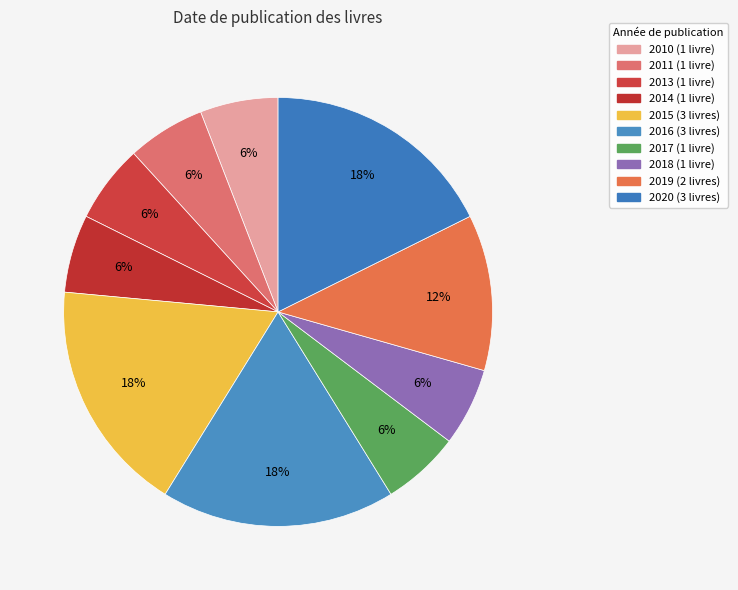

Does 2011 account for over 50% of the chart?

No